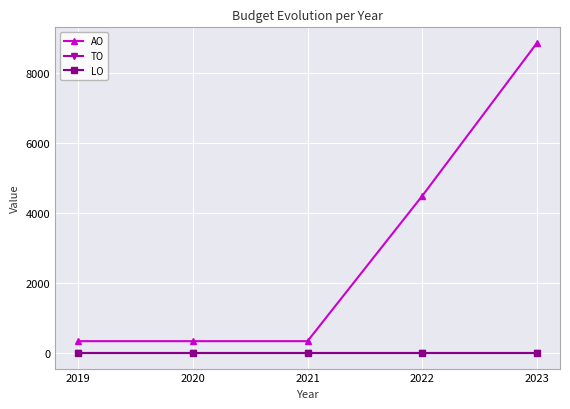

What are all the series names shown in the legend?

AO, TO, LO